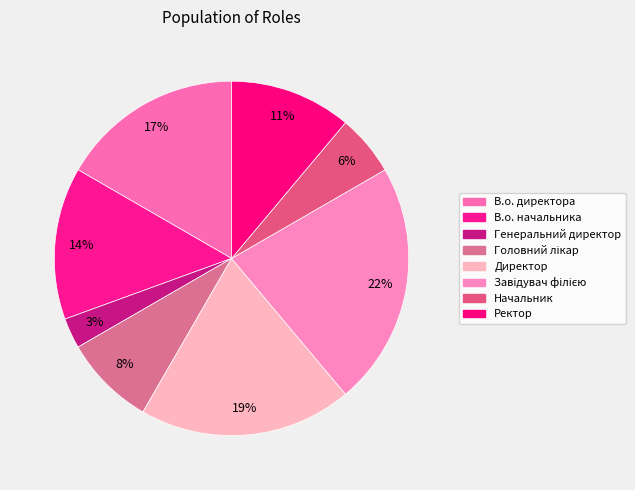

How many segments does this pie chart have?

8